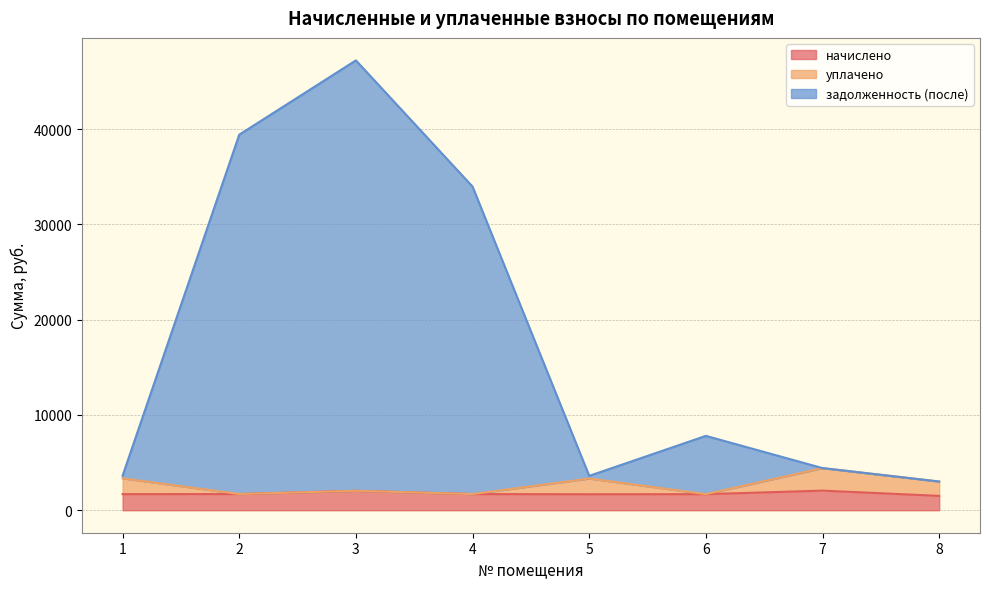

In начислено, how many points are lower than both neighbors (excluding endpoints)?

1